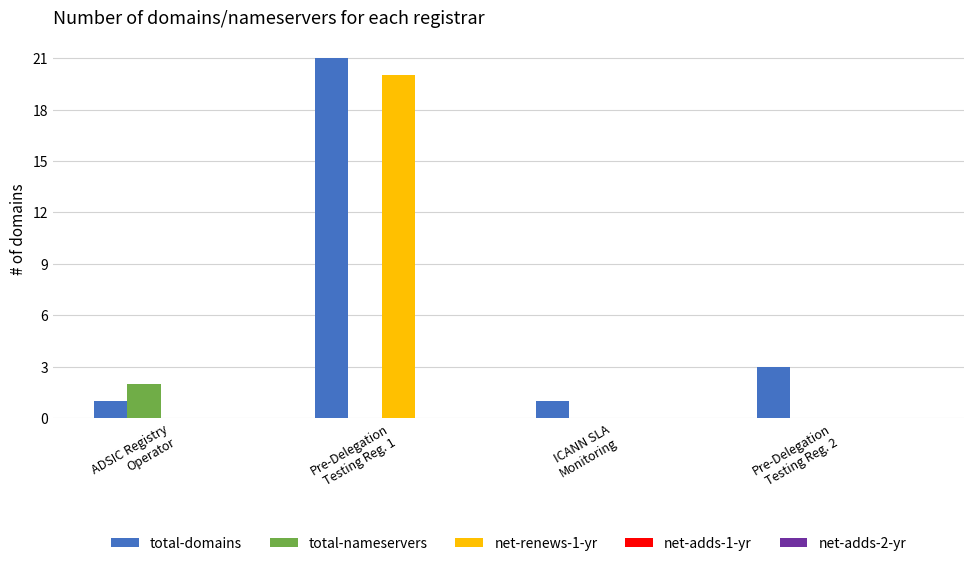

What is the sum of all net-renews-1-yr values?

20